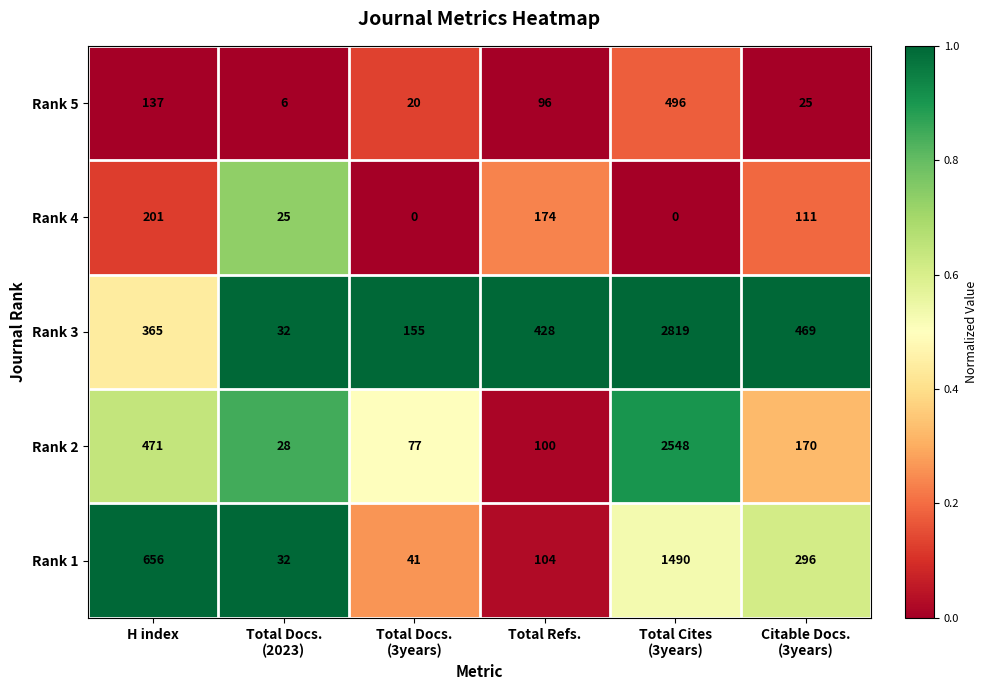

What is the difference between the highest and lowest values at Total Docs.
(3years)?

155